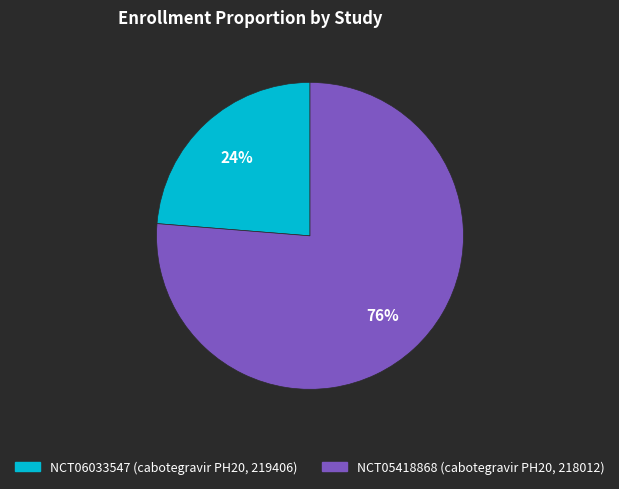

Rank the categories by value from highest to lowest.

NCT05418868 (cabotegravir PH20, 218012), NCT06033547 (cabotegravir PH20, 219406)